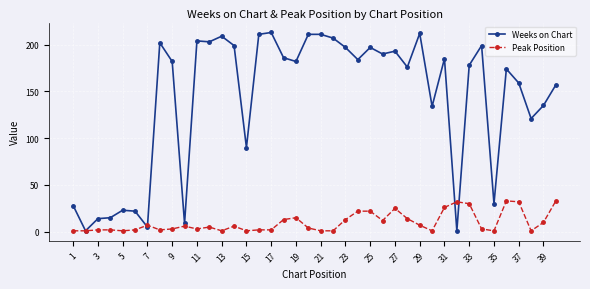

Which series has the widest spread of values?

Weeks on Chart